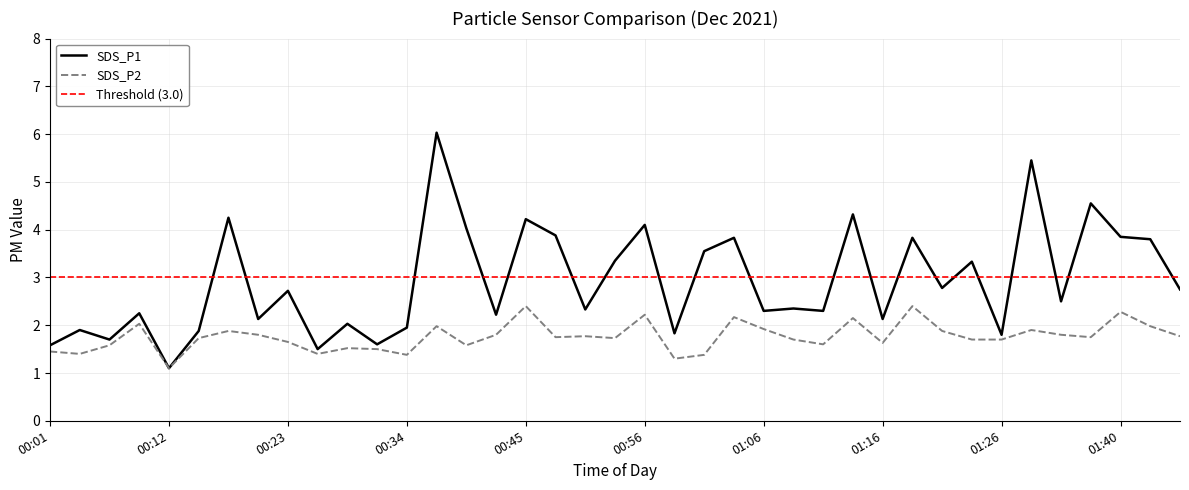

What are all the series names shown in the legend?

SDS_P1, SDS_P2, Threshold (3.0)